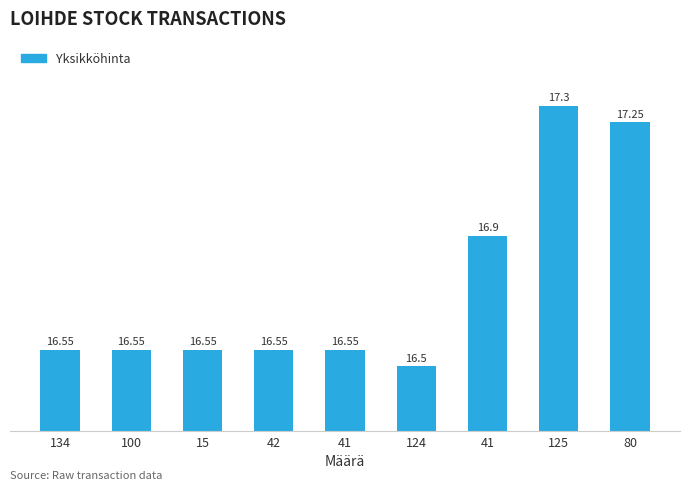

What is the sum of the values at 125 and 42?

33.9